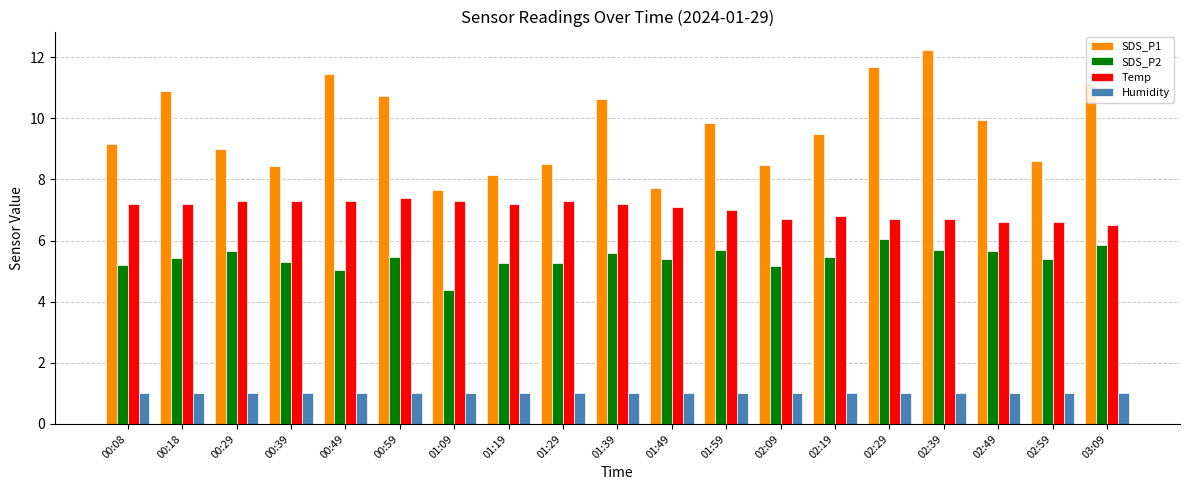

What is the difference between the highest and lowest values at 01:39?

9.6